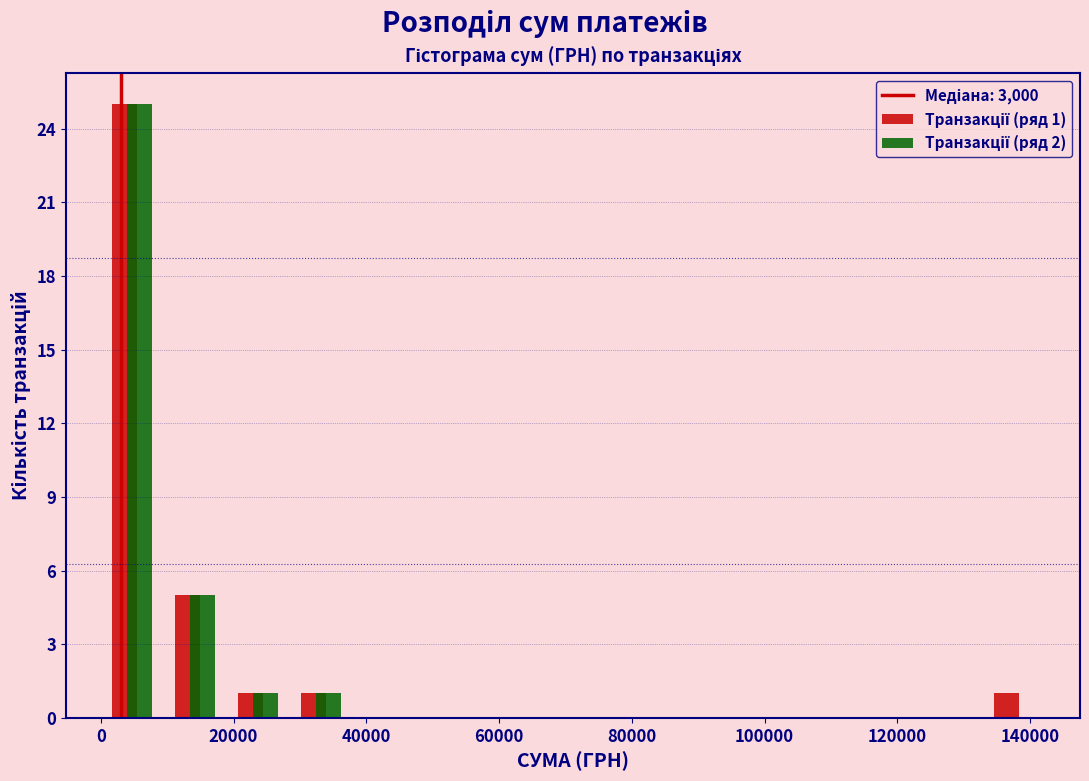

In the Транзакції (ряд 1) series, which range on the x-axis has the tallest bar?

0 to 10000